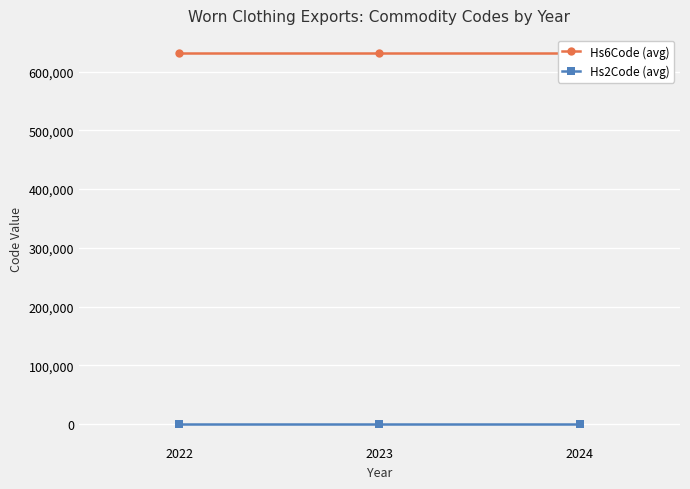

What is the total value across all series at 2022?

630963